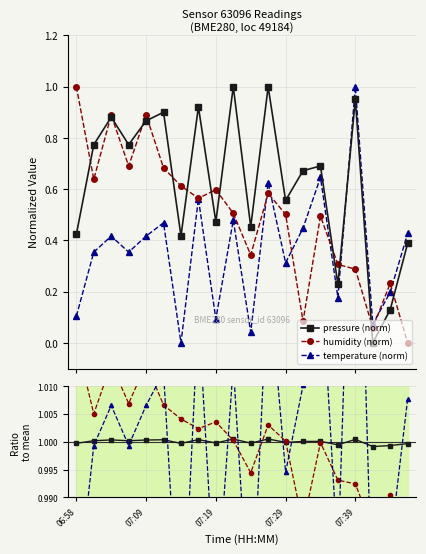

What position from the right is 11?

9